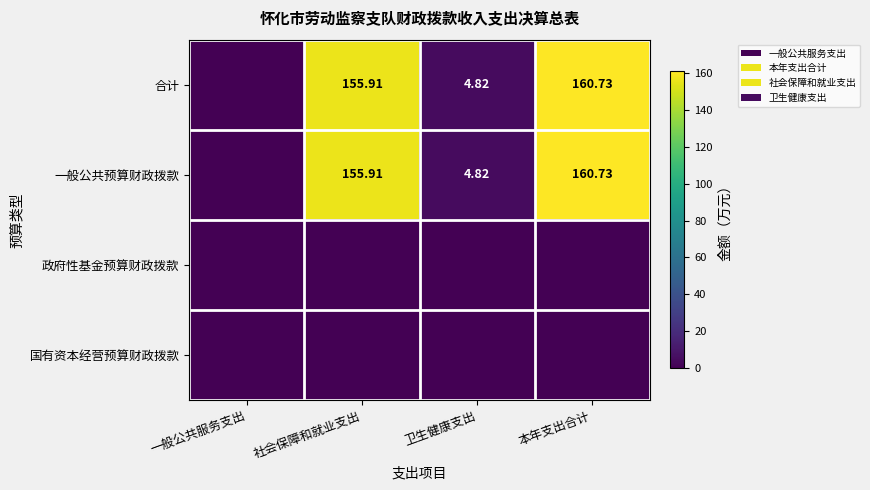

True or false: 合计 has a value of 155.9 at 社会保障和就业支出.

True